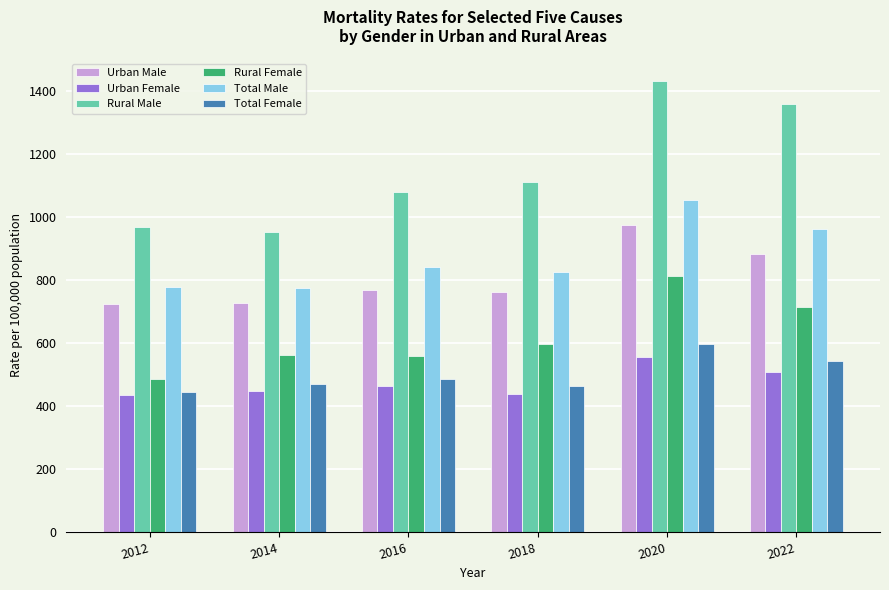

What is the smallest value displayed?

434.7